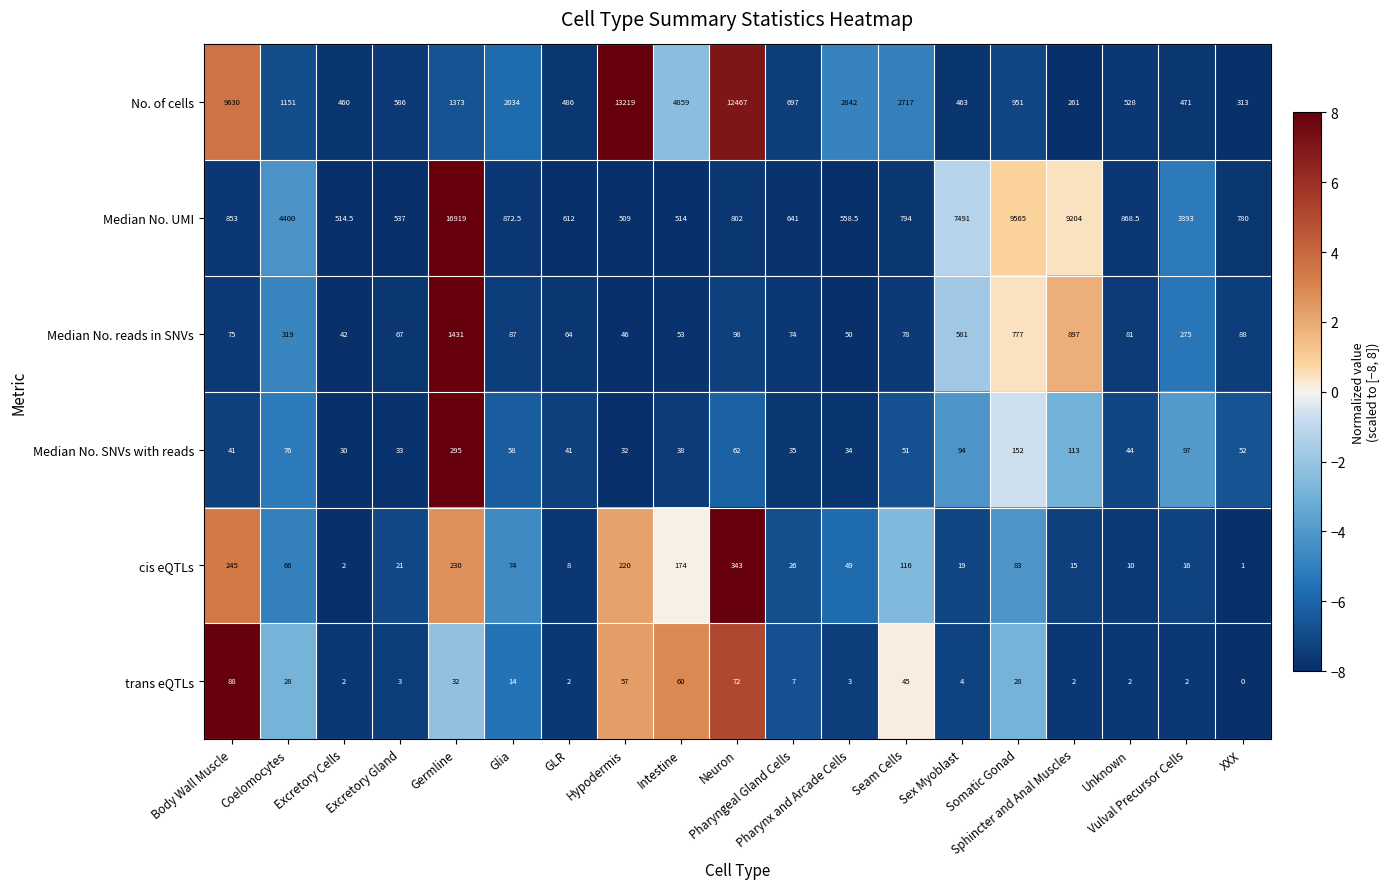

What is the maximum value shown in the chart?

16919.0